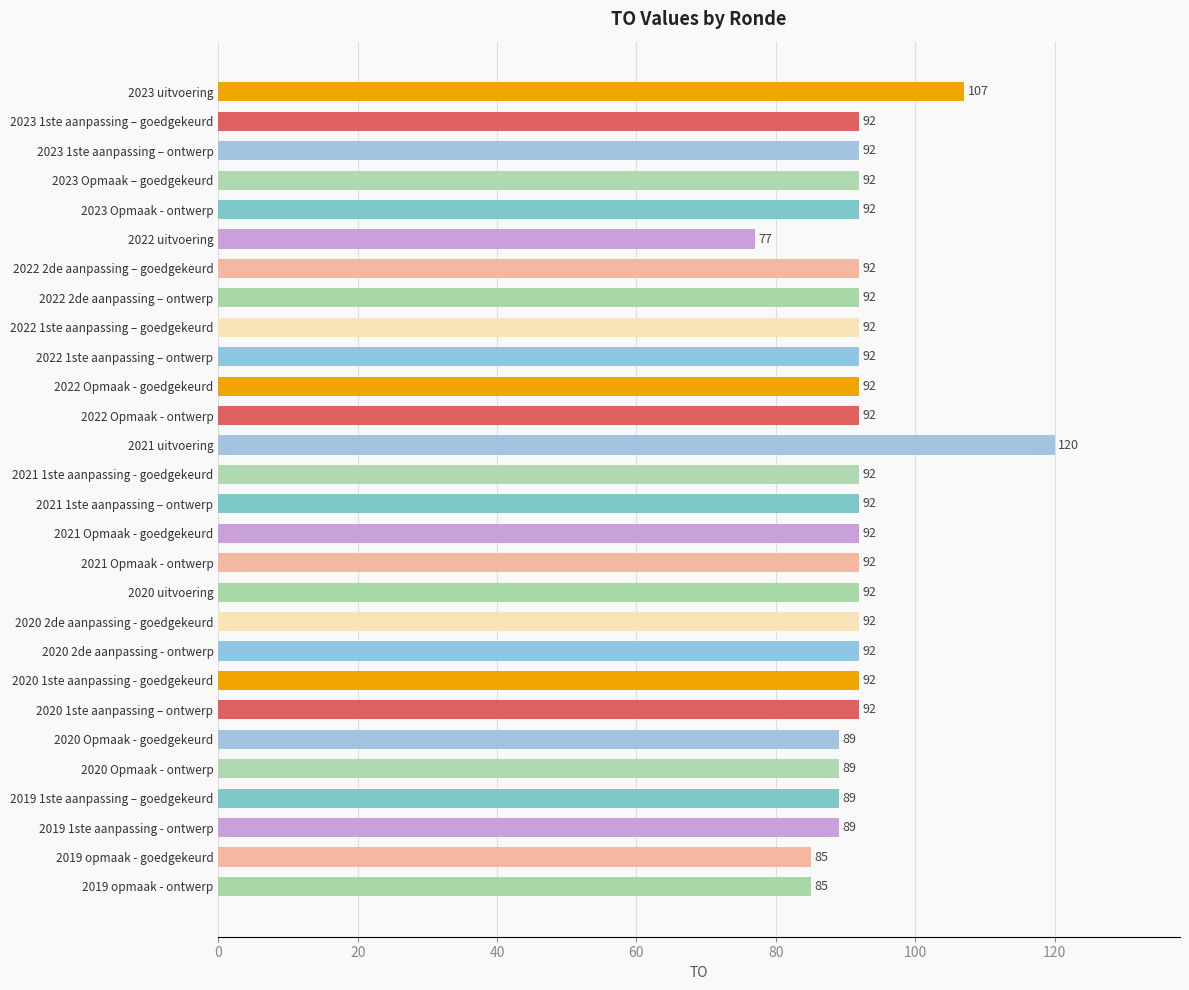

What is the sum of the values at 2020 1ste aanpassing – ontwerp and 2023 Opmaak - ontwerp?

184